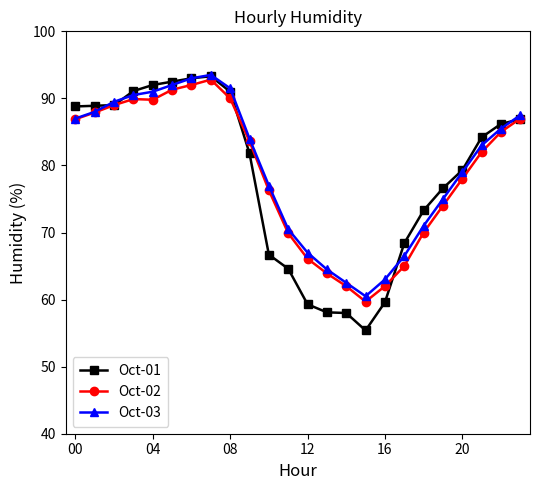

Which series has the widest spread of values?

Oct-01